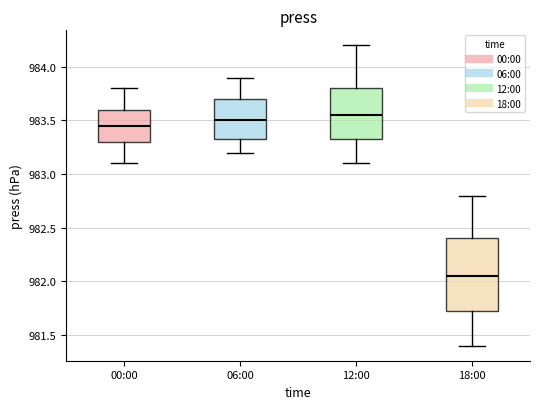

Reading left to right, transcribe this box plot: for each box, give where its median line is, the range the box spans, and where its two whiskers end, as read against the y-axis. The values are not printed on the chart, so give them approximately, as read against the axis.

00:00: median 983.45, box 983.30 to 983.60, whiskers 983.10 to 983.80
06:00: median 983.50, box 983.35 to 983.70, whiskers 983.20 to 983.90
12:00: median 983.55, box 983.35 to 983.80, whiskers 983.10 to 984.20
18:00: median 982.05, box 981.75 to 982.40, whiskers 981.40 to 982.80